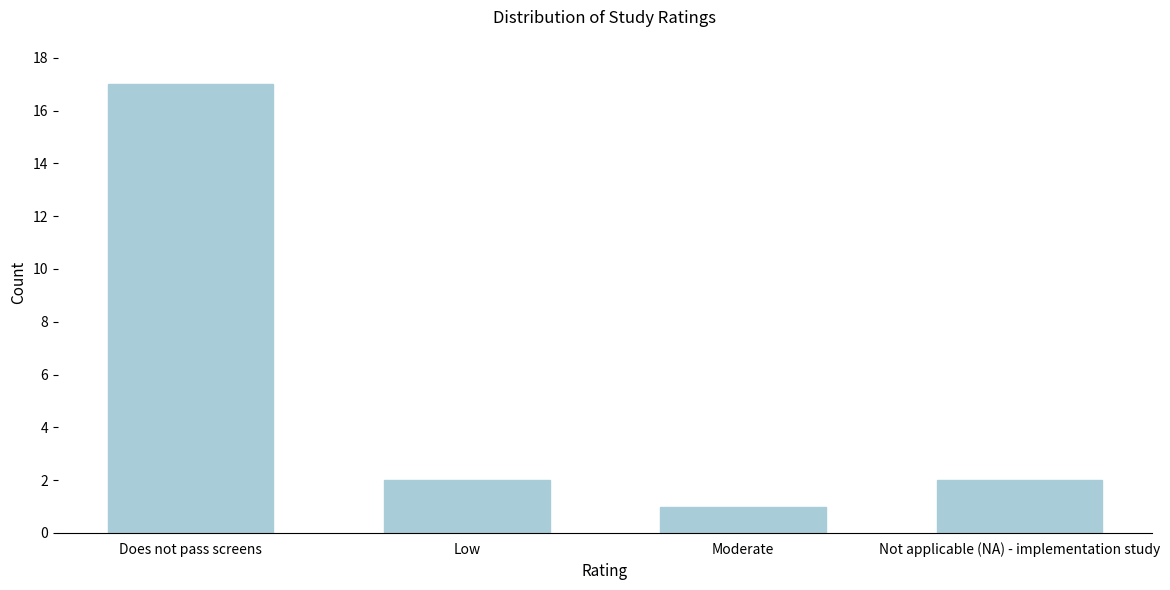

Reading right to left, transcribe all the data shown in this chart.

2	1	2	17